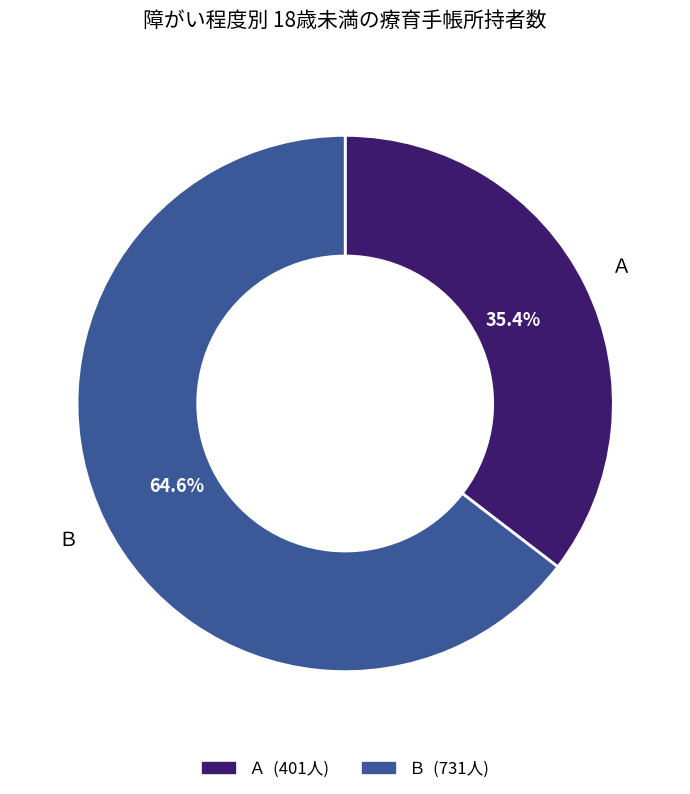

To the nearest percent, what is the difference between the largest and smallest slice percentages?

29%